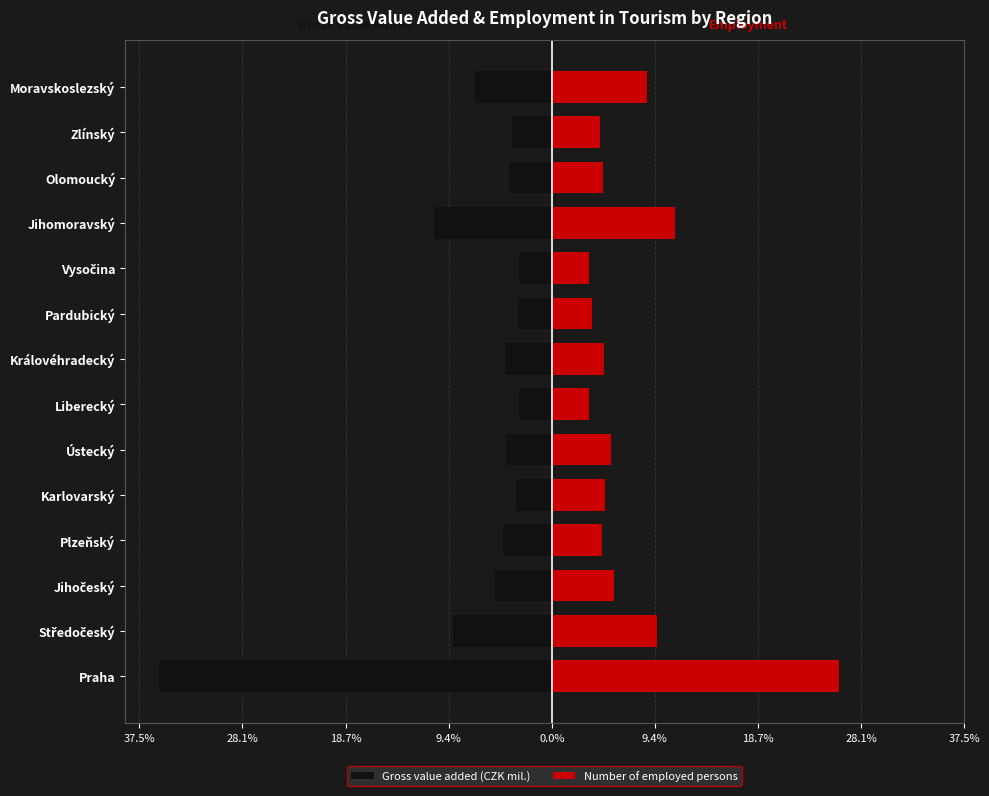

What is the value of the Number of employed persons bar at the 14th from the left?

8.7